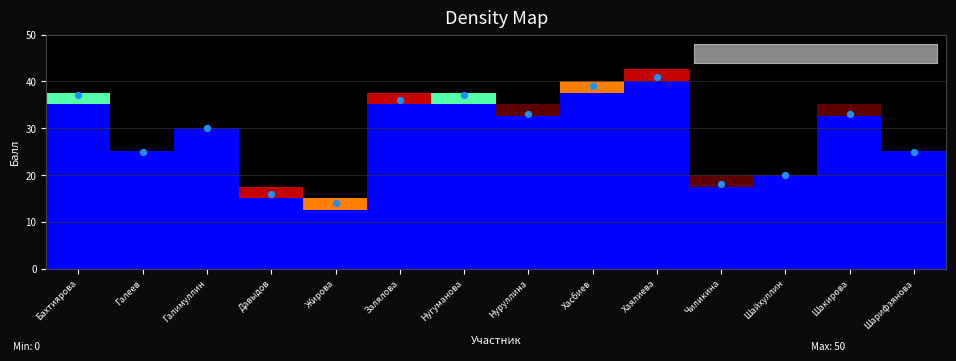

What is the total value across all series at Чиликина?

7.2